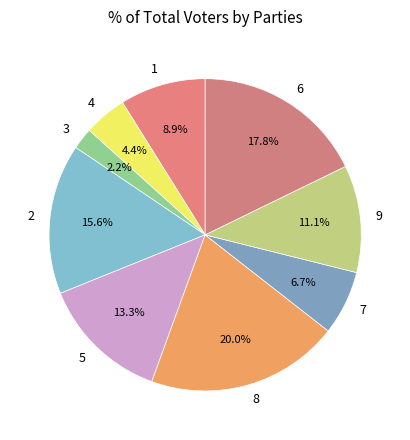

Does 4 represent more than half of the total?

No